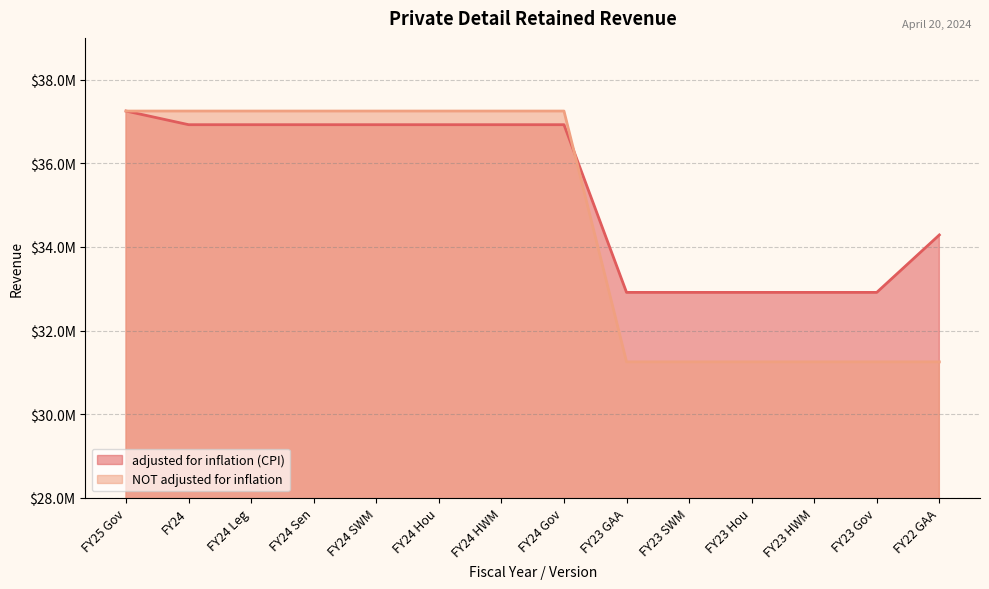

Between which two adjacent categories do adjusted for inflation (CPI) and NOT adjusted for inflation first intersect?

FY24 Gov and FY23 GAA